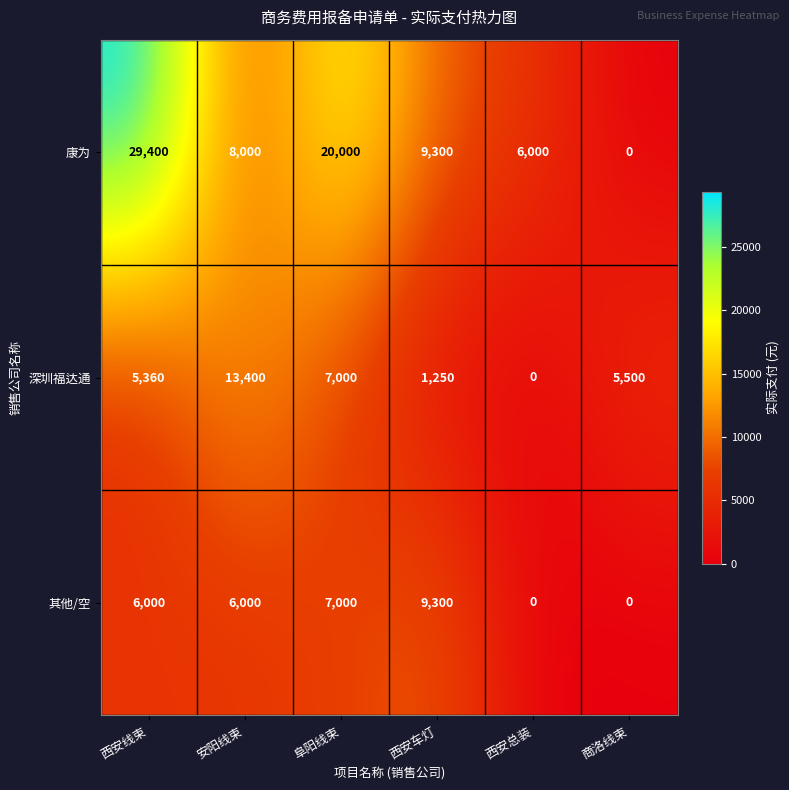

What is the difference between the 深圳福达通 values at 阜阳线束 and 安阳线束?

6400